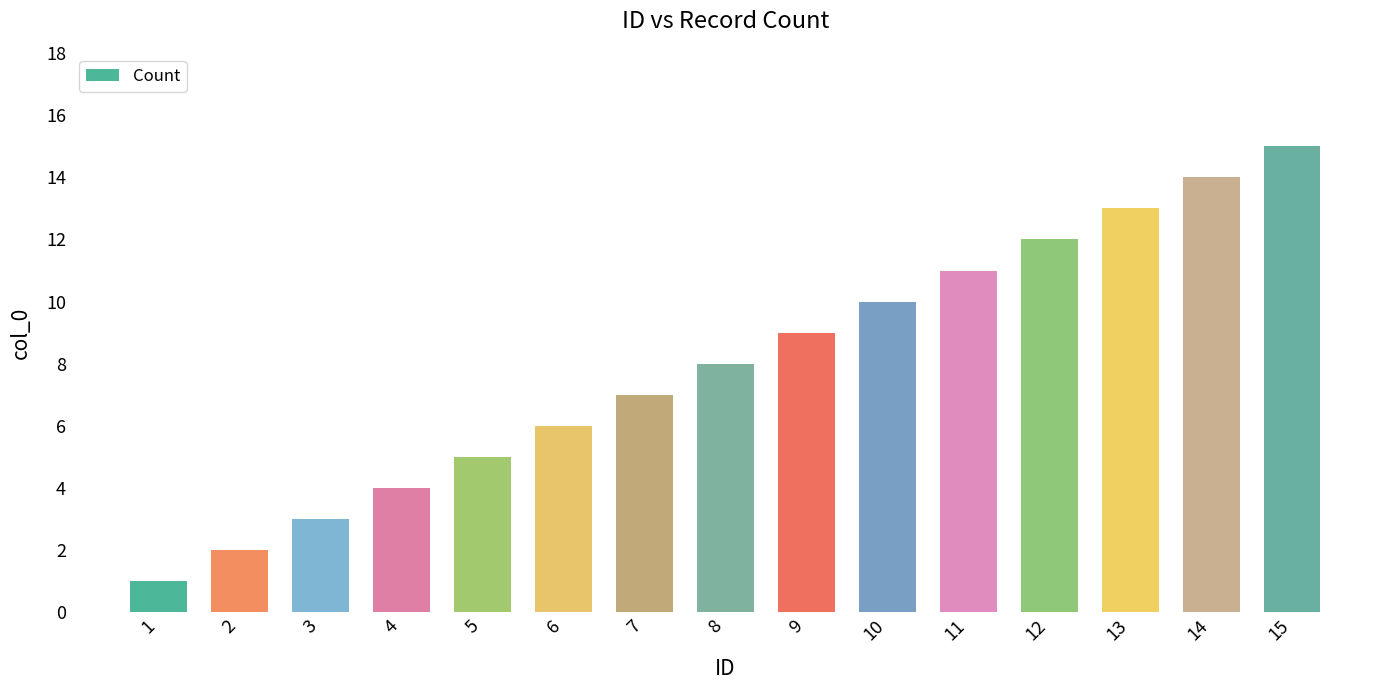

What is the value of the 12th bar from the left?

12